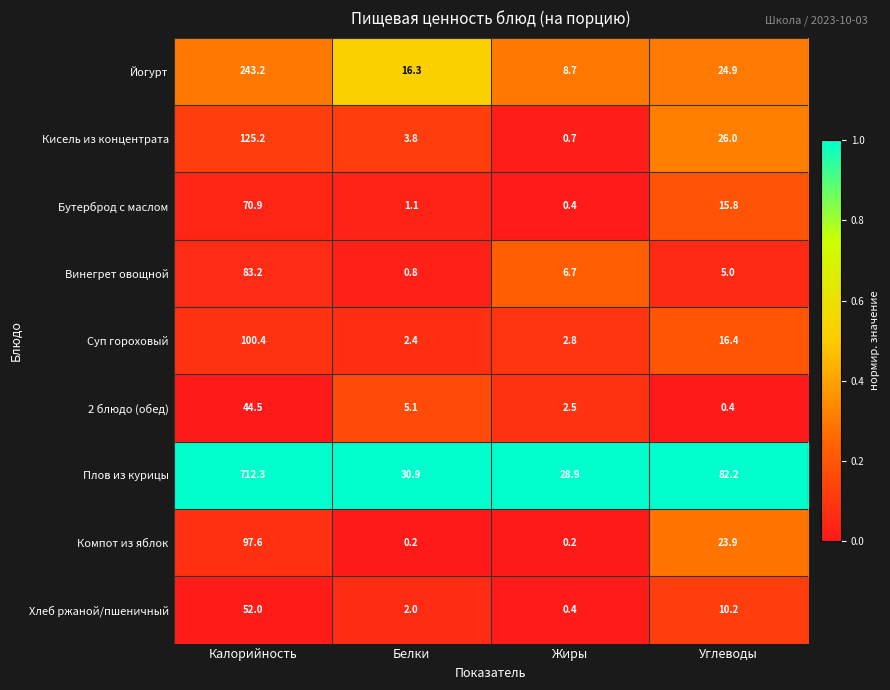

The Бутерброд с маслом series shows 120.3 at Калорийность. True or false?

False